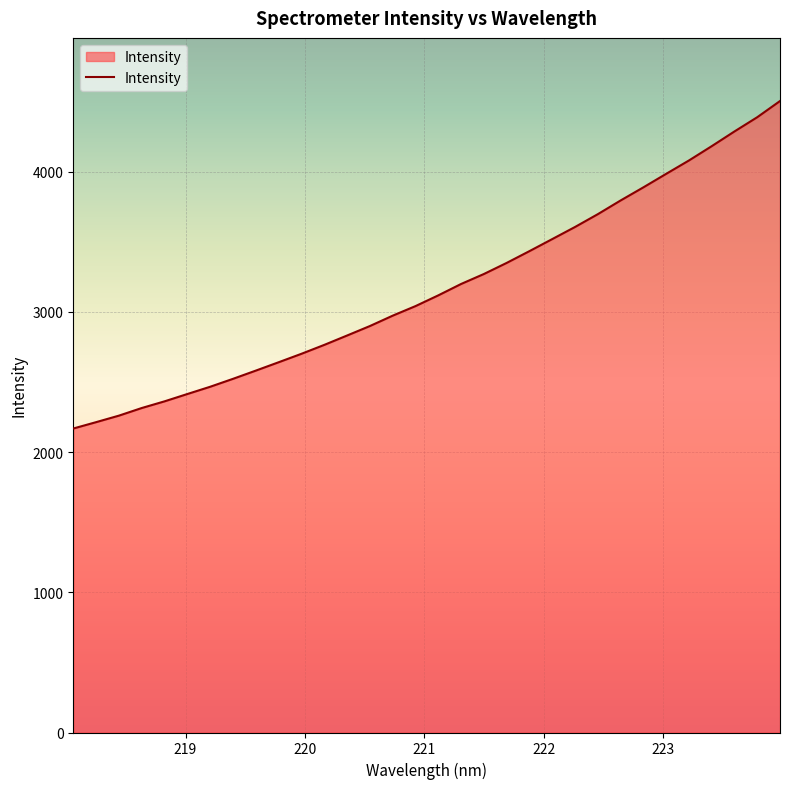

What is the maximum value shown in the chart?

4504.5